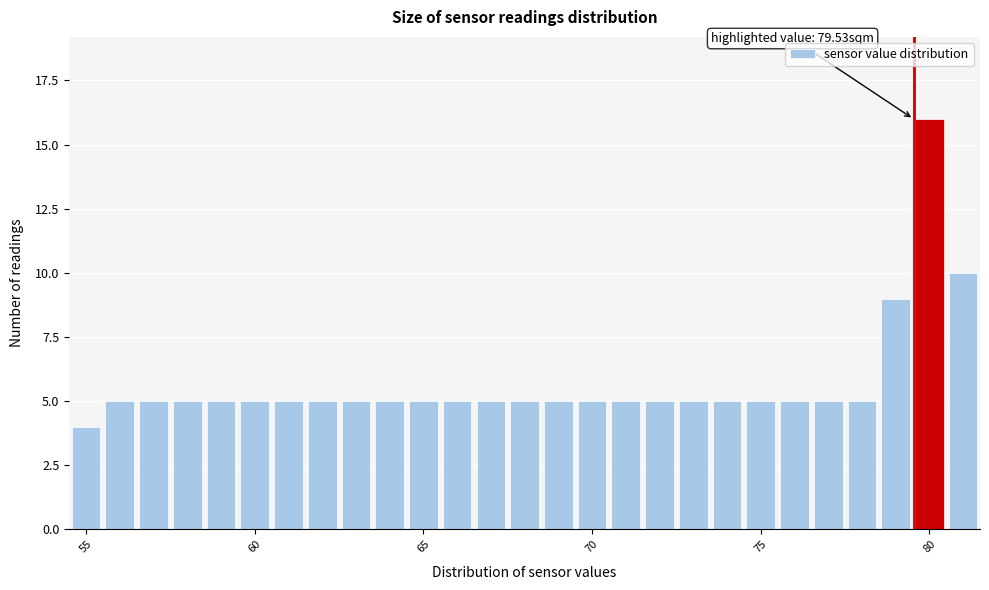

Around what value on the x-axis is the tallest bar? Give the approximate position of its centre, as read against the axis.

80.0